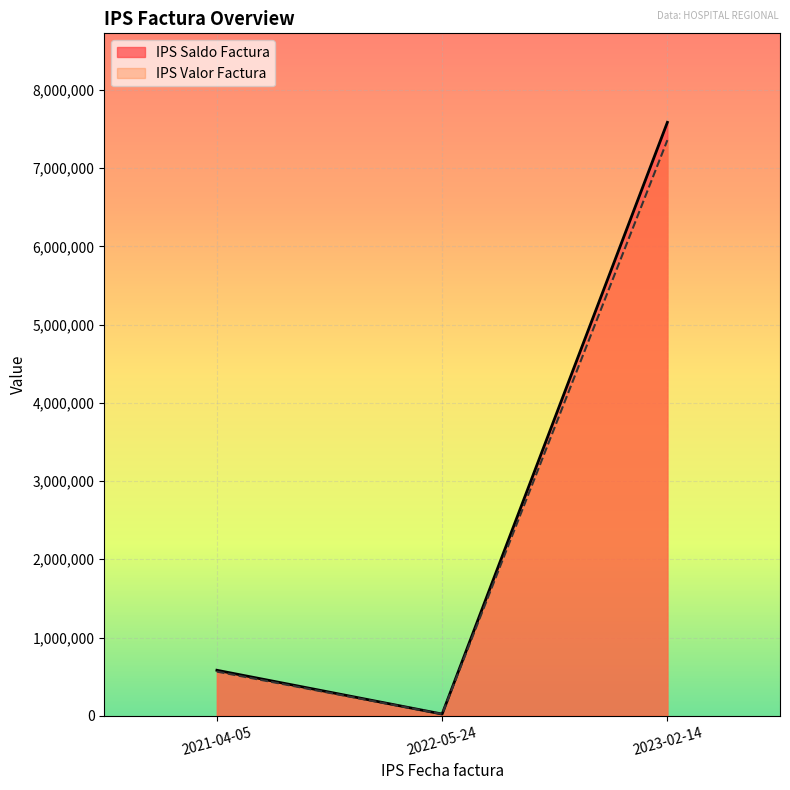

Which series has the largest total across all categories?

IPS Saldo Factura